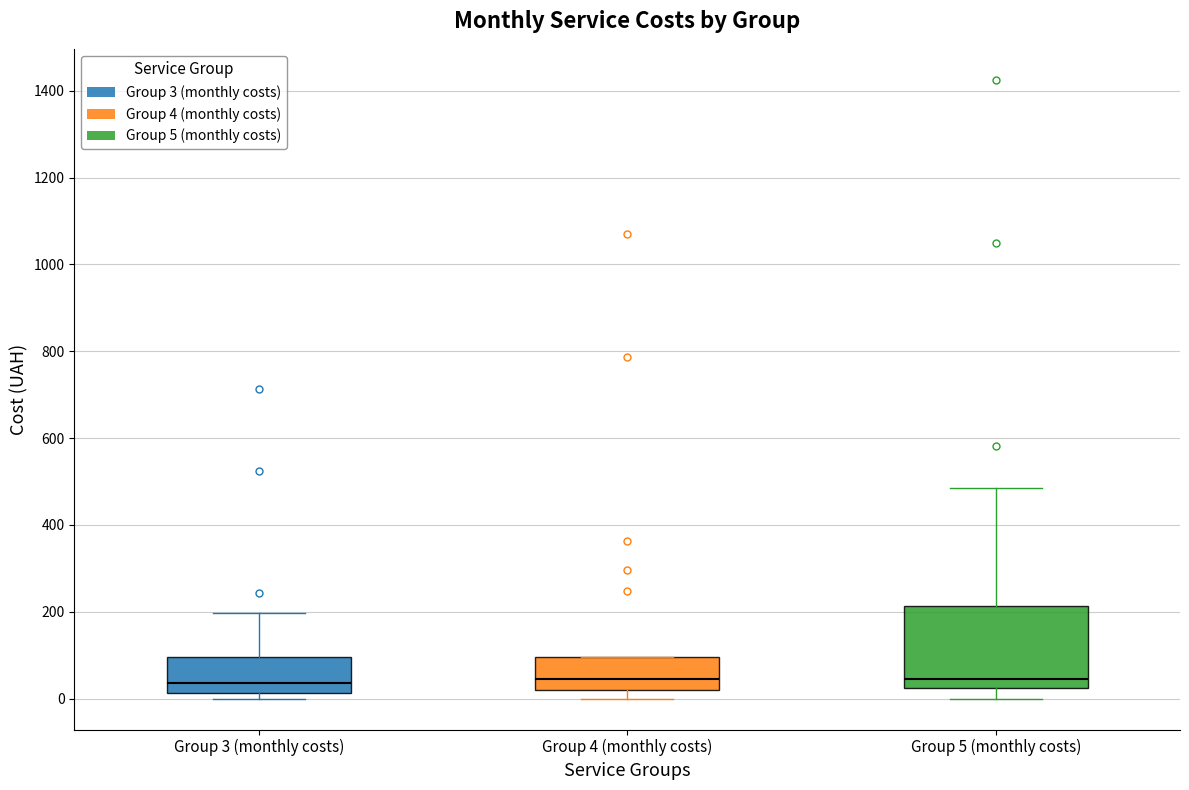

Where is the lower edge of the box for Group 3 (monthly costs) on the y-axis? The values are not printed on the chart, so give them approximately, as read against the axis.

20